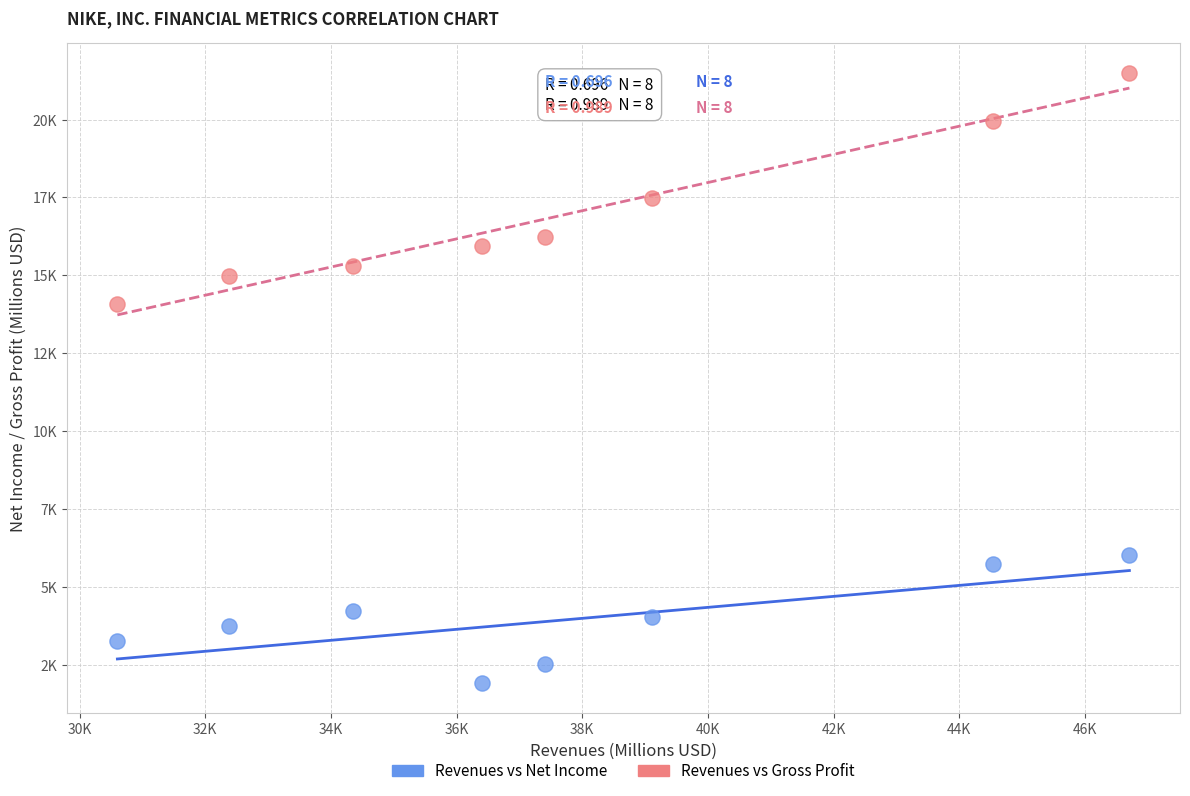

What are all the series names shown in the legend?

Revenues vs Net Income, Revenues vs Gross Profit